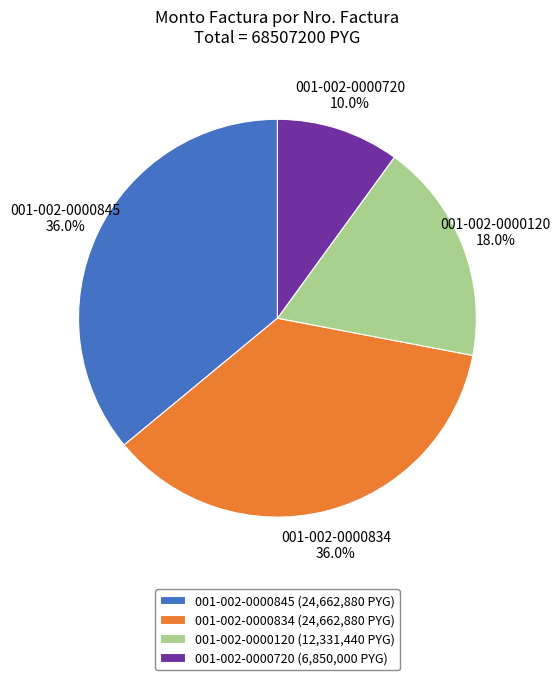

Approximately how many times larger is the value at 001-002-0000720 (6,850,000 PYG) compared to 001-002-0000845 (24,662,880 PYG)?

0.3